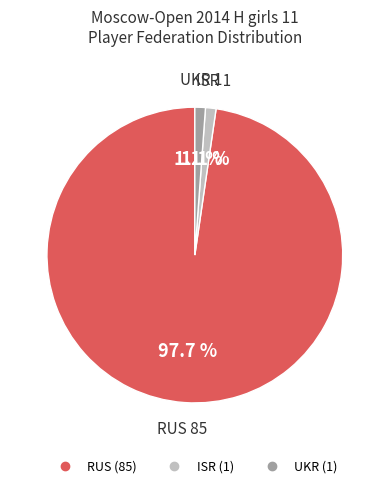

What percentage is the UKR slice, to the nearest percent?

1%